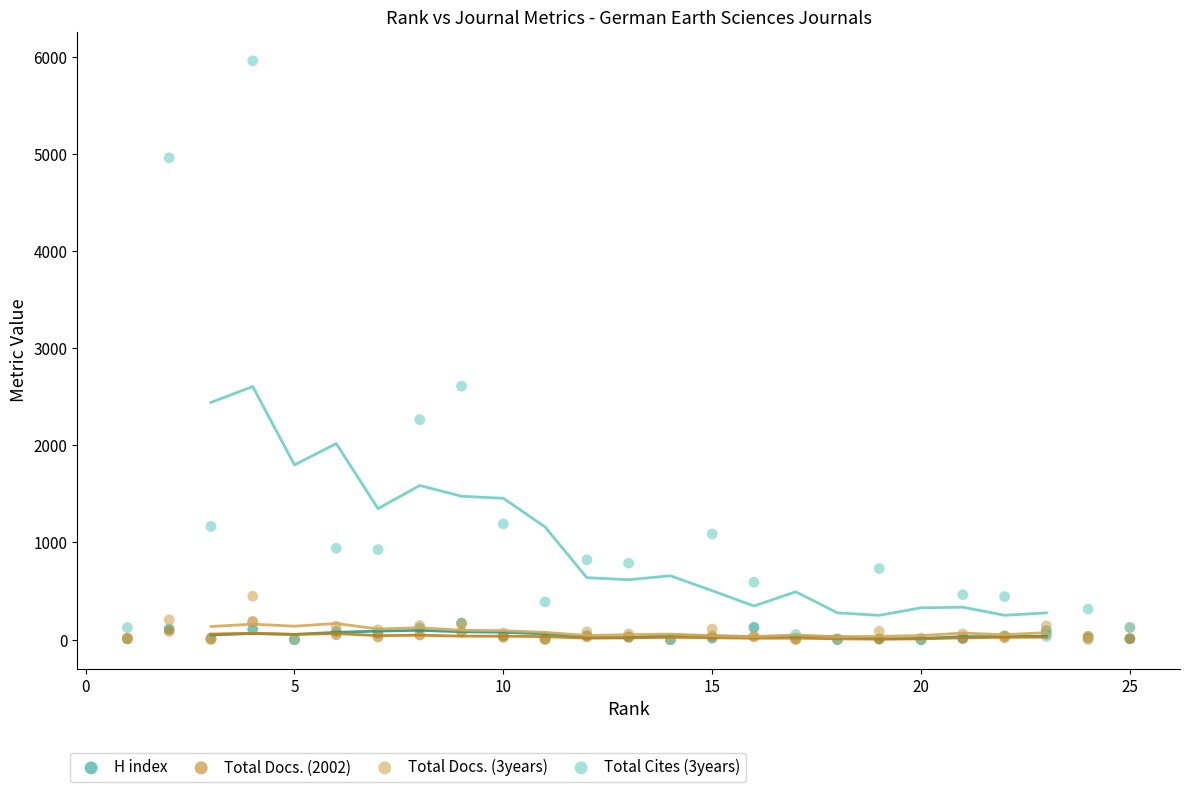

Across all series, what Y value is closest to 2980?

2610